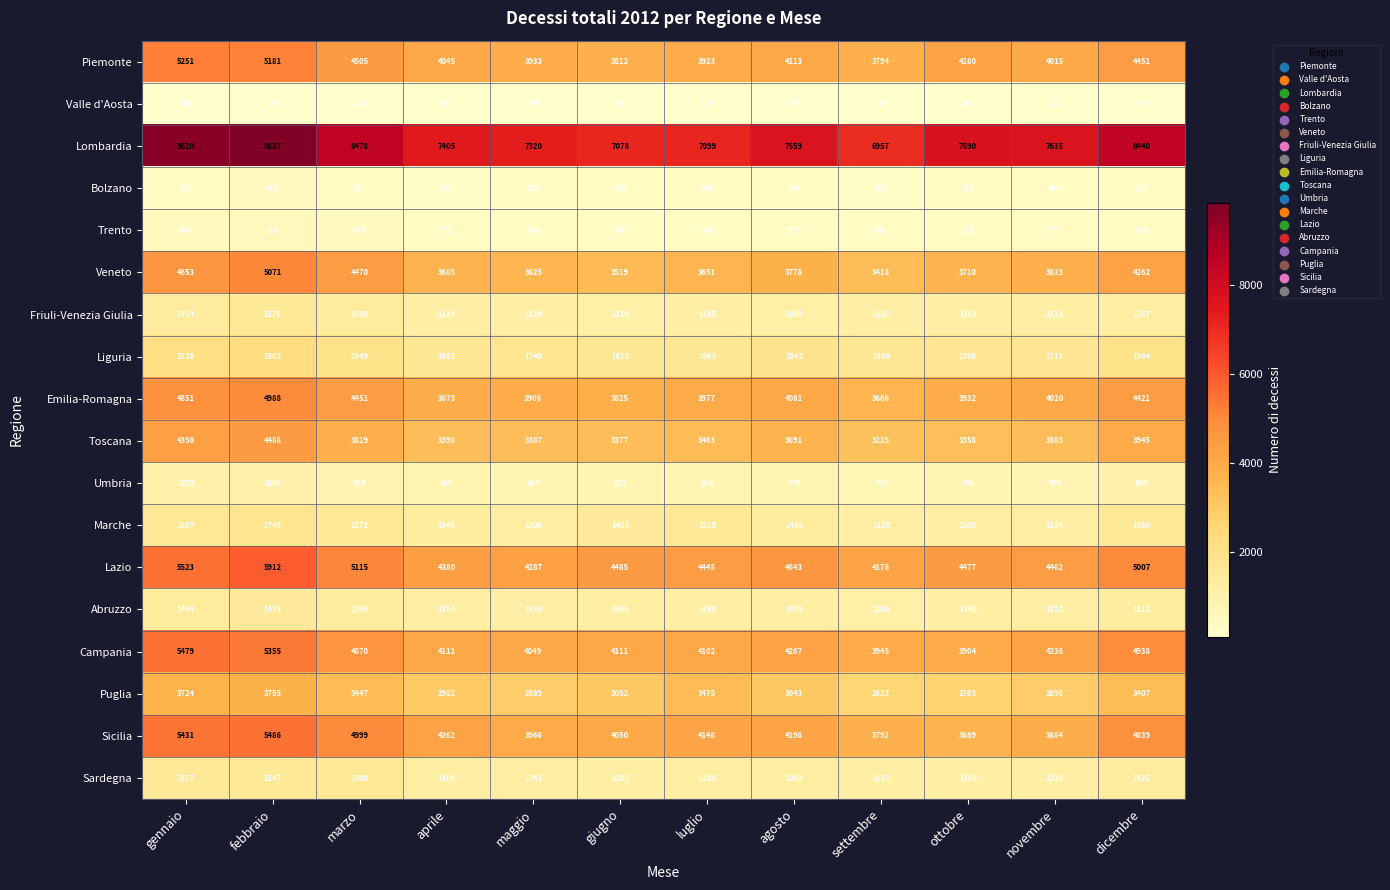

At how many categories does at least one series exceed 6047?

12